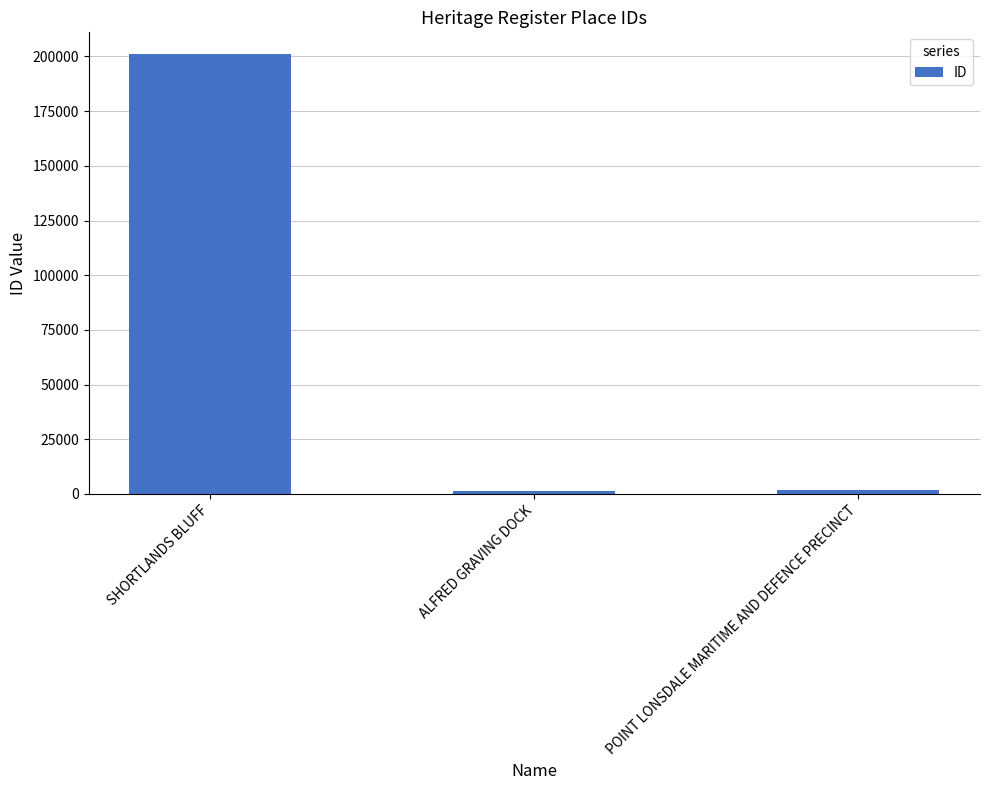

What is the value of the 2nd bar from the left?

1231